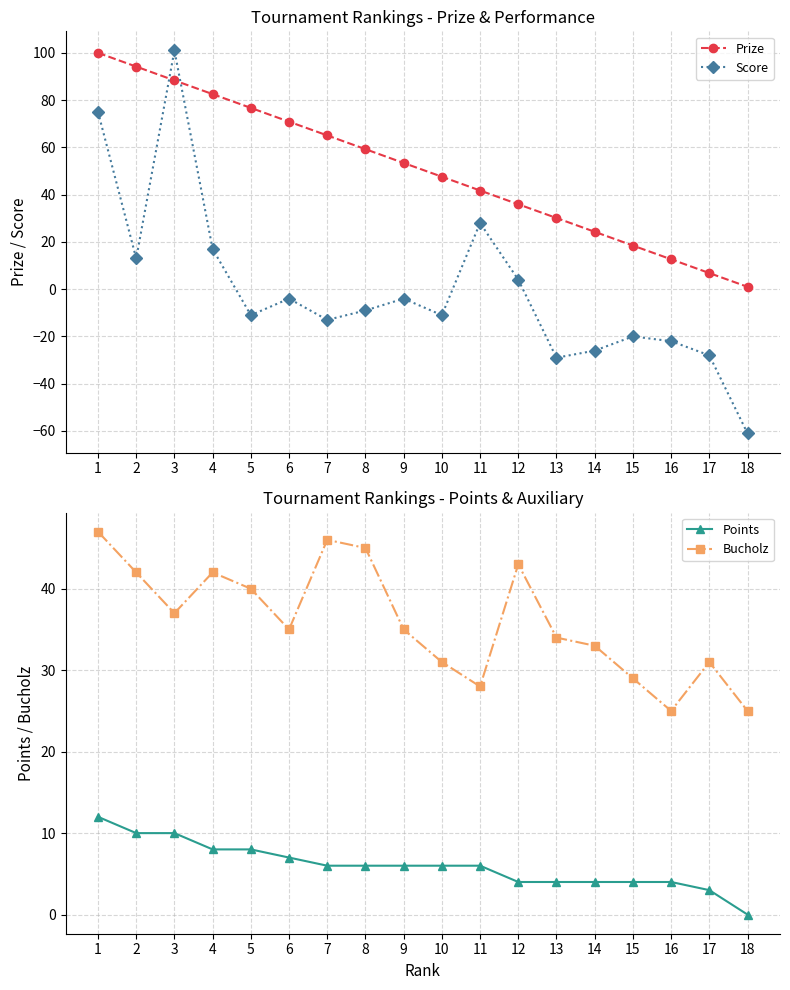

What is the value of the Prize point at the 9th from the left?

53.4